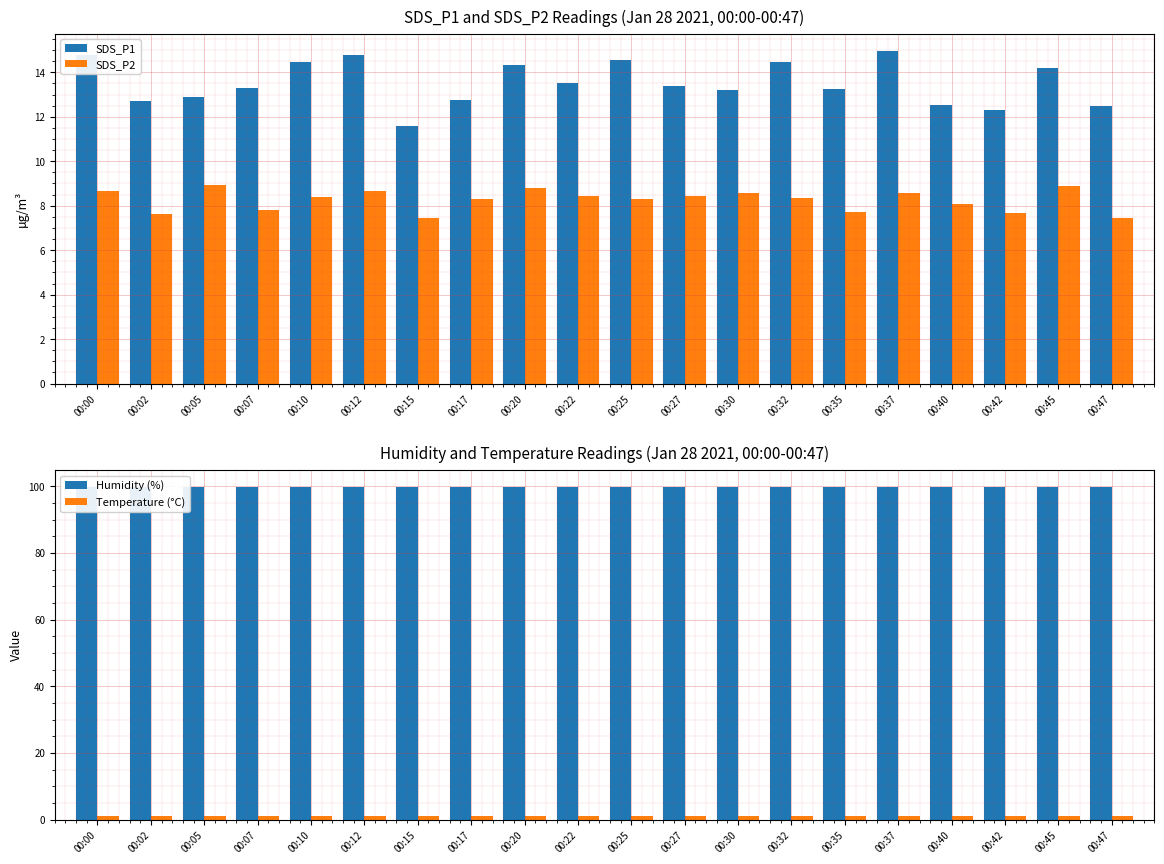

Which category has the highest value across all series?

00:00